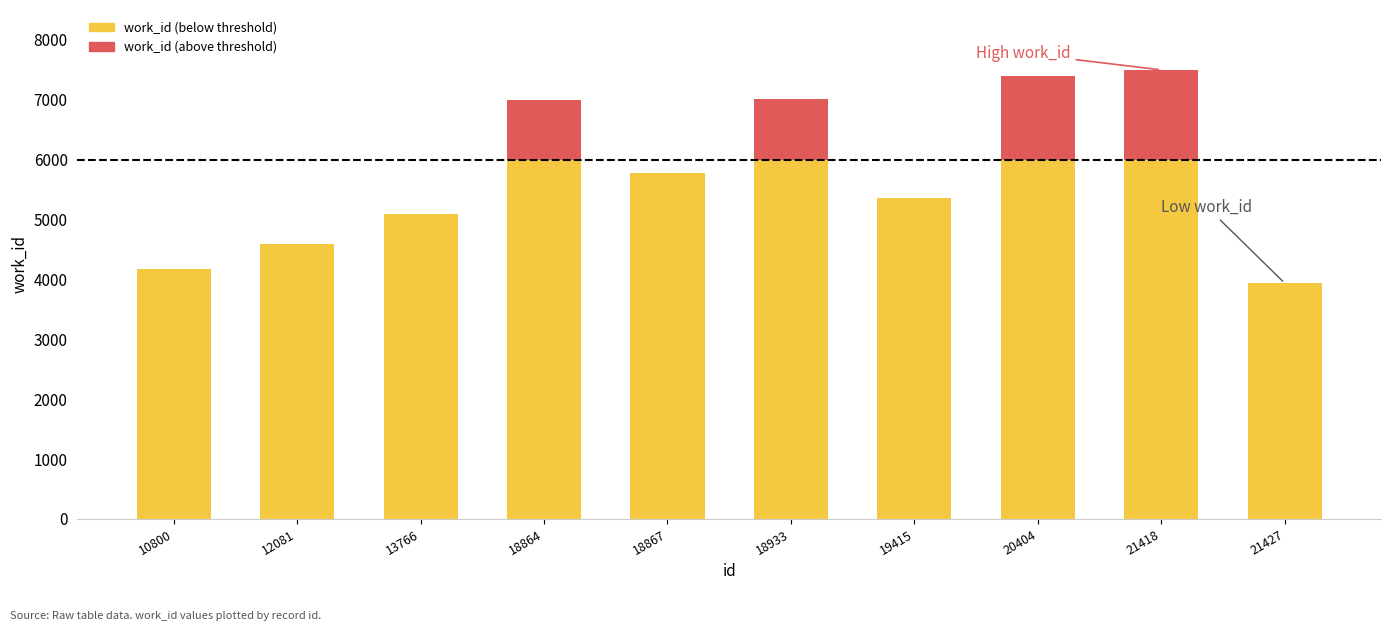

How many groups of bars are there?

10